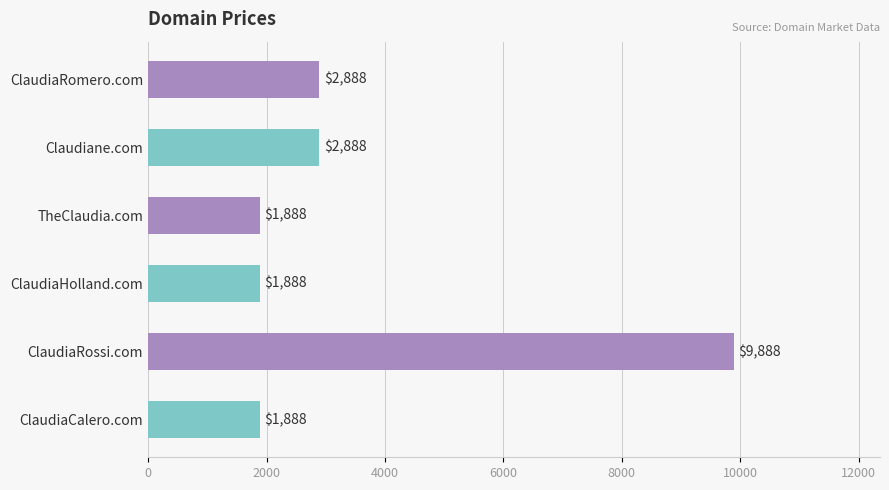

What is the minimum value shown in the chart?

1888